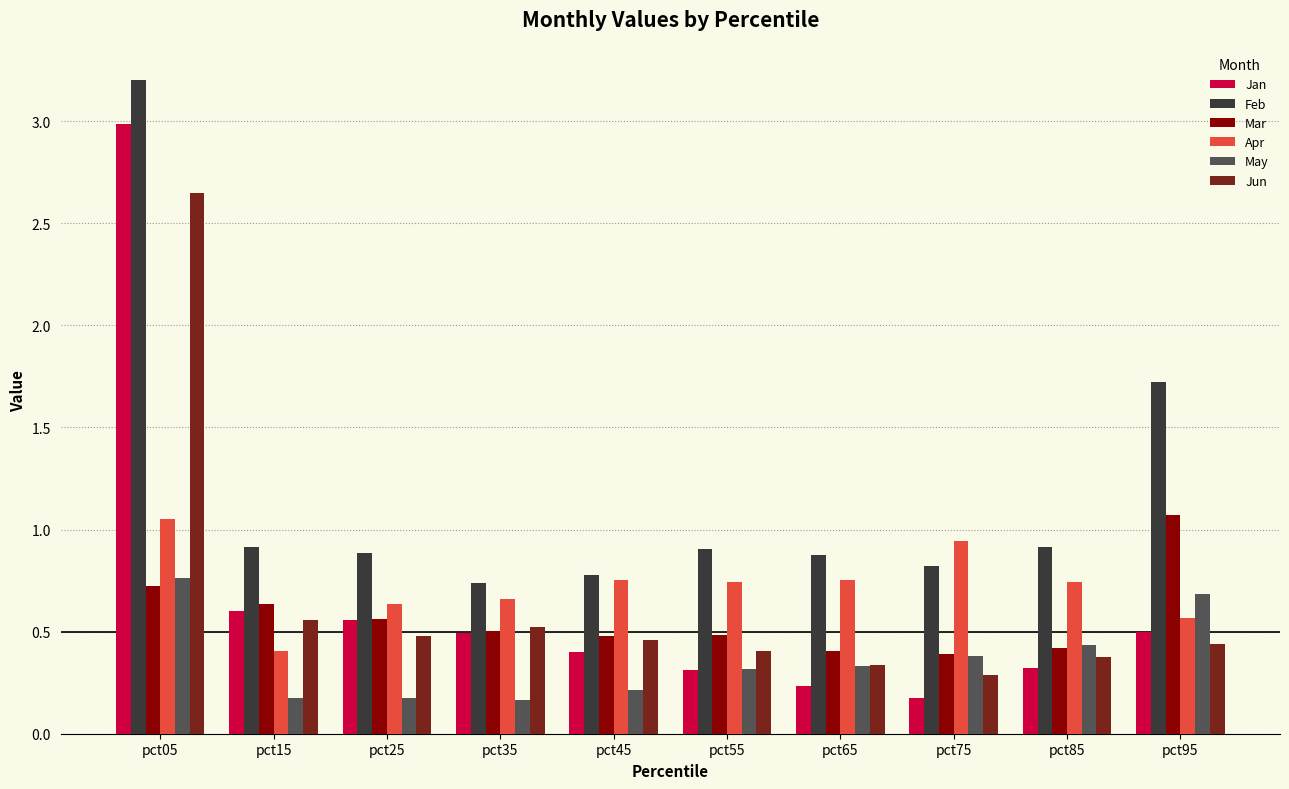

Is it true that May equals 0.4 at pct75?

True